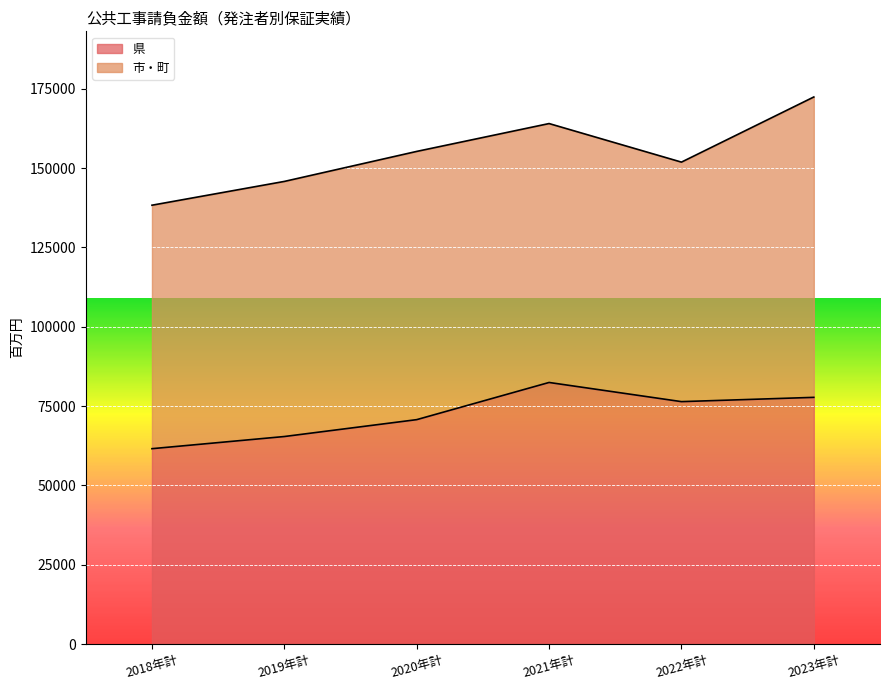

What is the average value?

72372